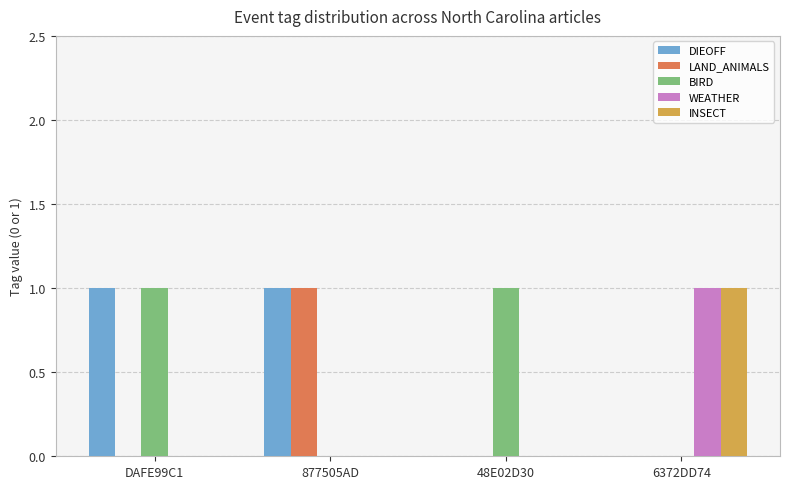

What is the highest value of the LAND_ANIMALS series?

1